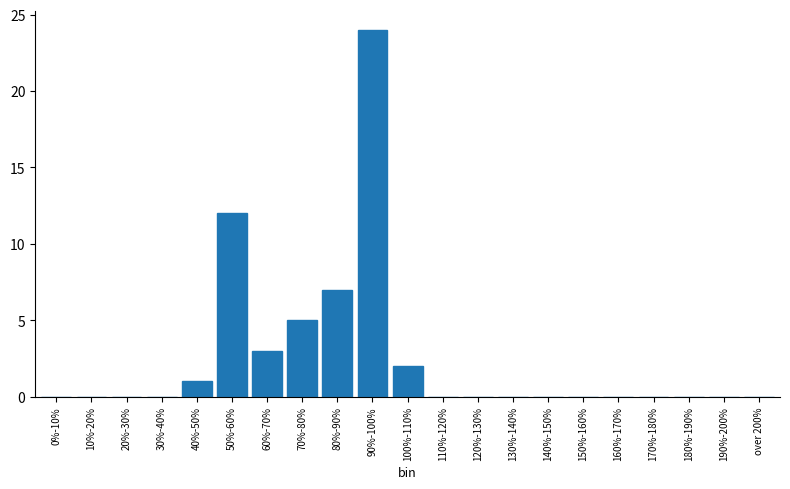

Reading right to left, list all the values displayed in this chart.

over 200%=0	190%-200%=0	180%-190%=0	170%-180%=0	160%-170%=0	150%-160%=0	140%-150%=0	130%-140%=0	120%-130%=0	110%-120%=0	100%-110%=2	90%-100%=24	80%-90%=7	70%-80%=5	60%-70%=3	50%-60%=12	40%-50%=1	30%-40%=0	20%-30%=0	10%-20%=0	0%-10%=0